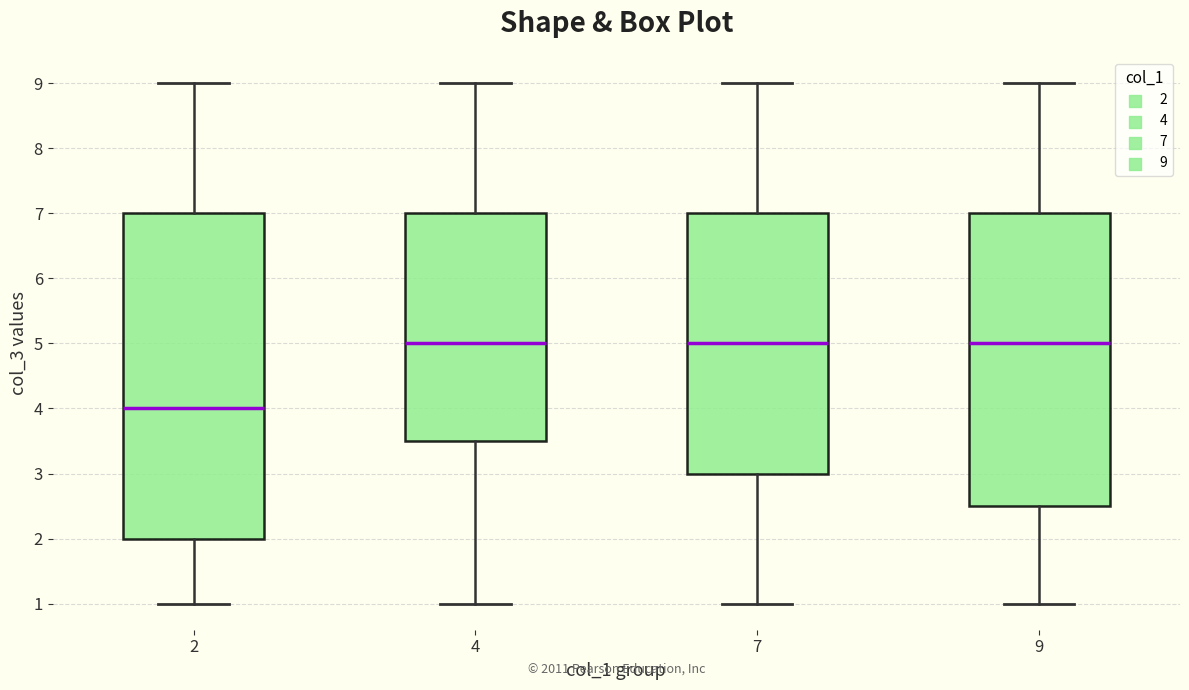

Comparing the boxes themselves (not the whiskers), which one is the tallest?

2